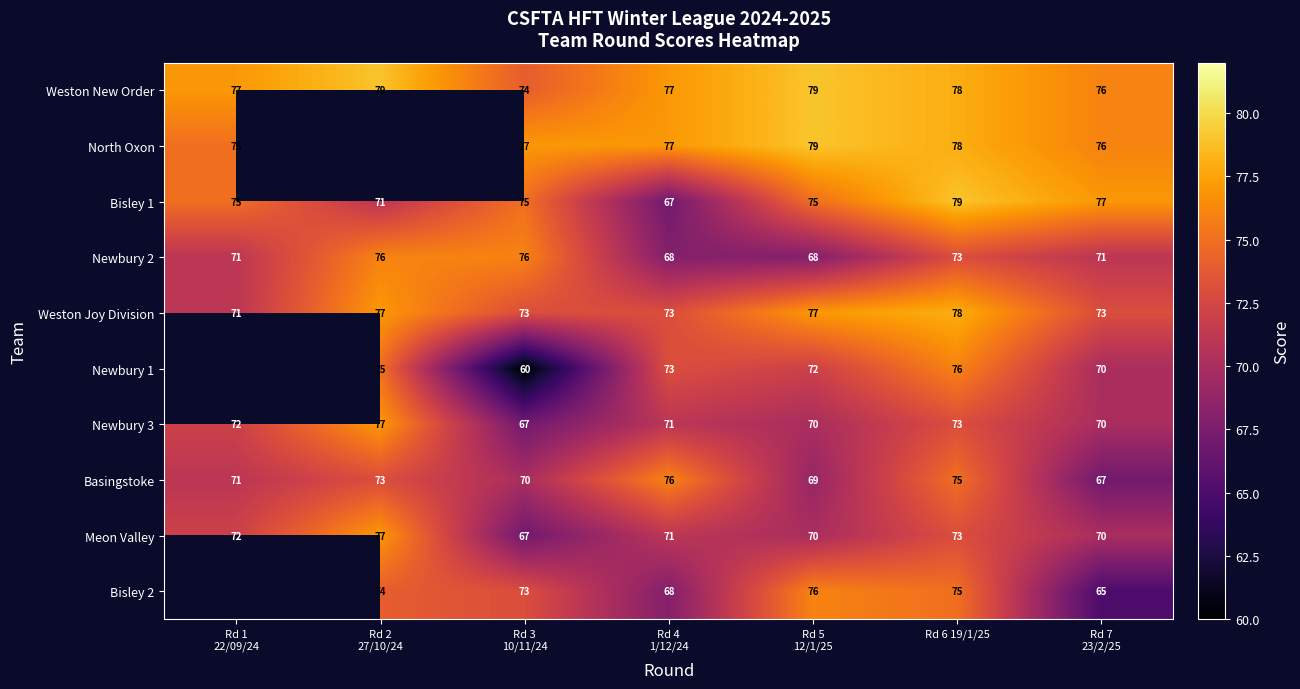

How many Meon Valley values are between 70 and 73?

5